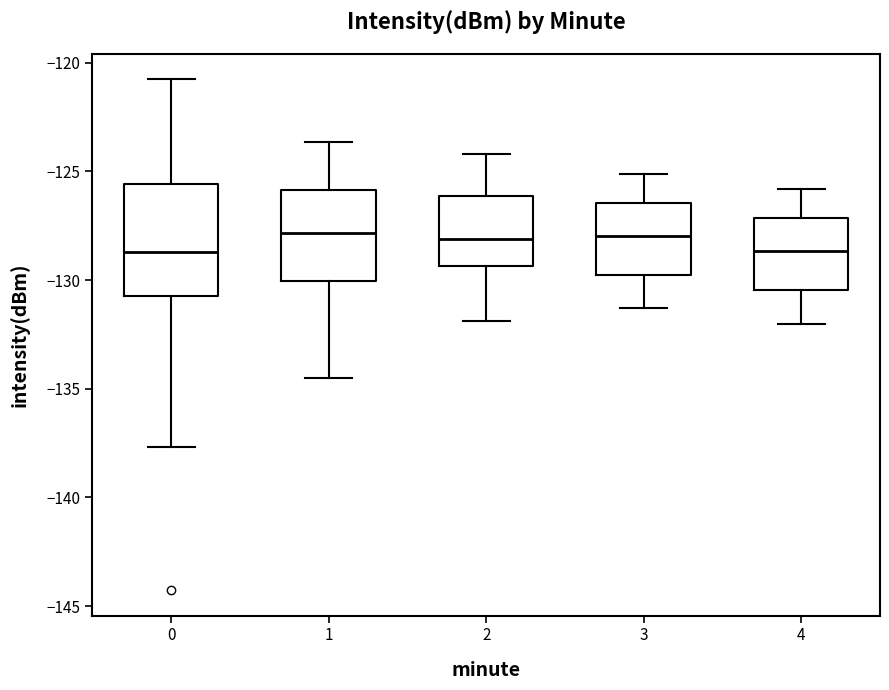

Which box is the tallest, from its lower edge to its upper edge?

0